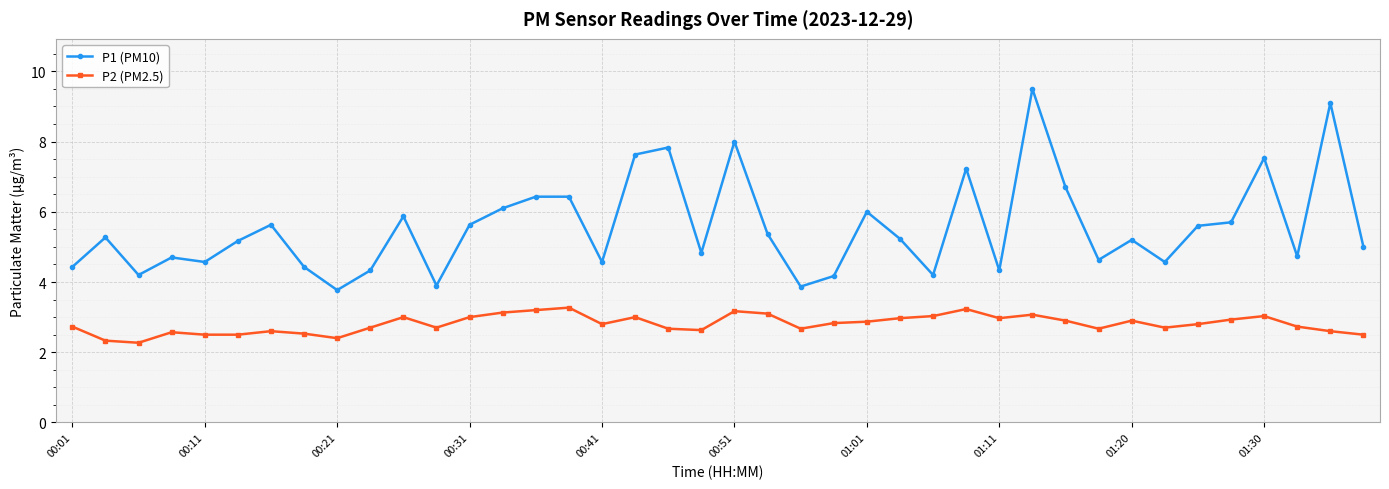

List the series in order of their peak value, lowest first.

P2 (PM2.5), P1 (PM10)